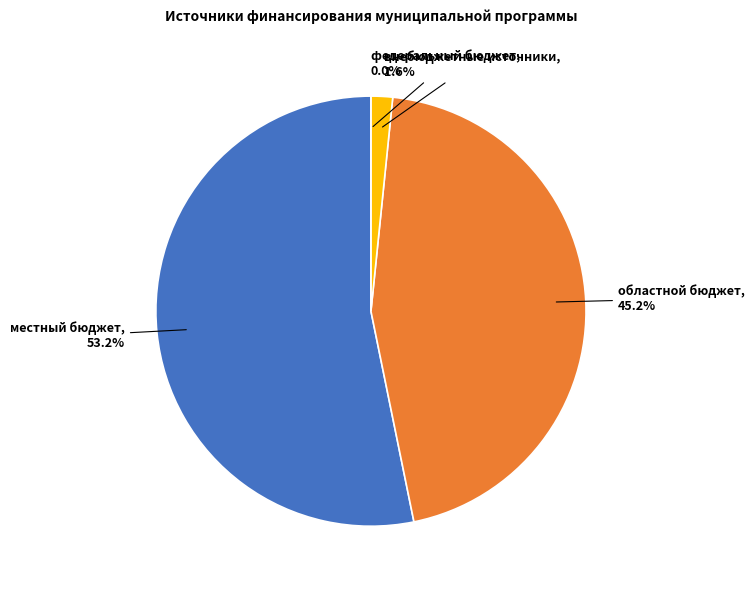

Rank the categories by value from highest to lowest.

местный бюджет, областной бюджет, внебюджетные источники, федеральный бюджет